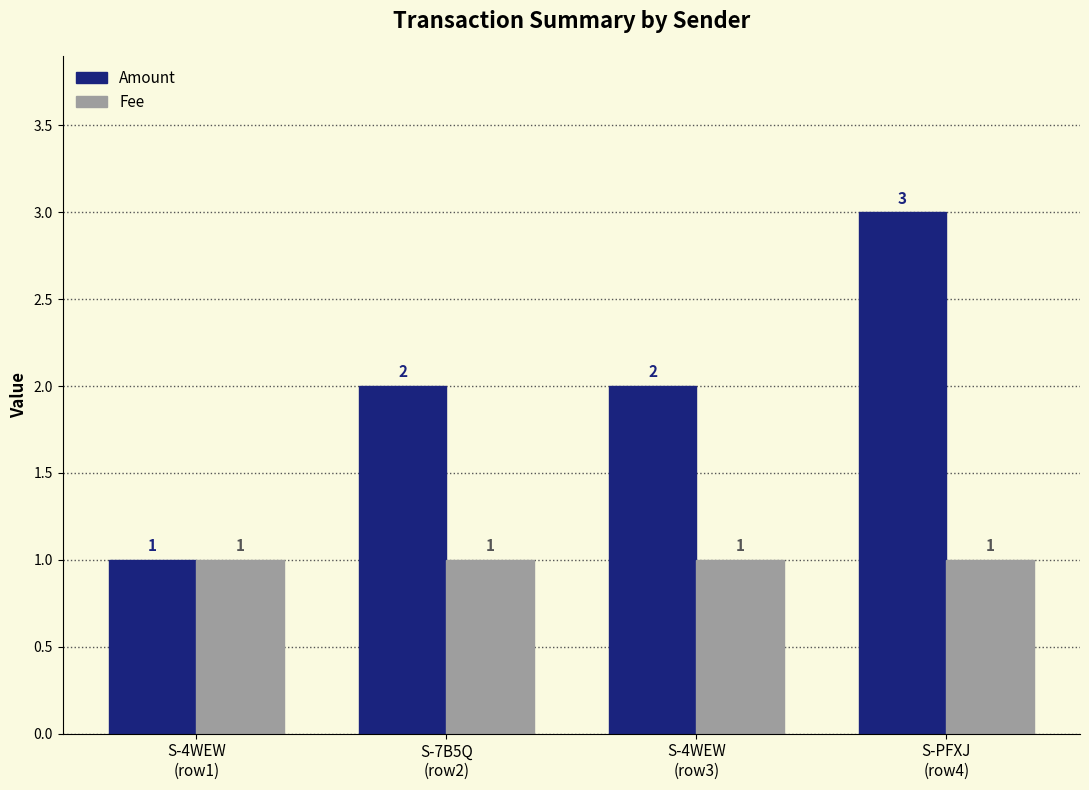

How many bars are there in total?

8